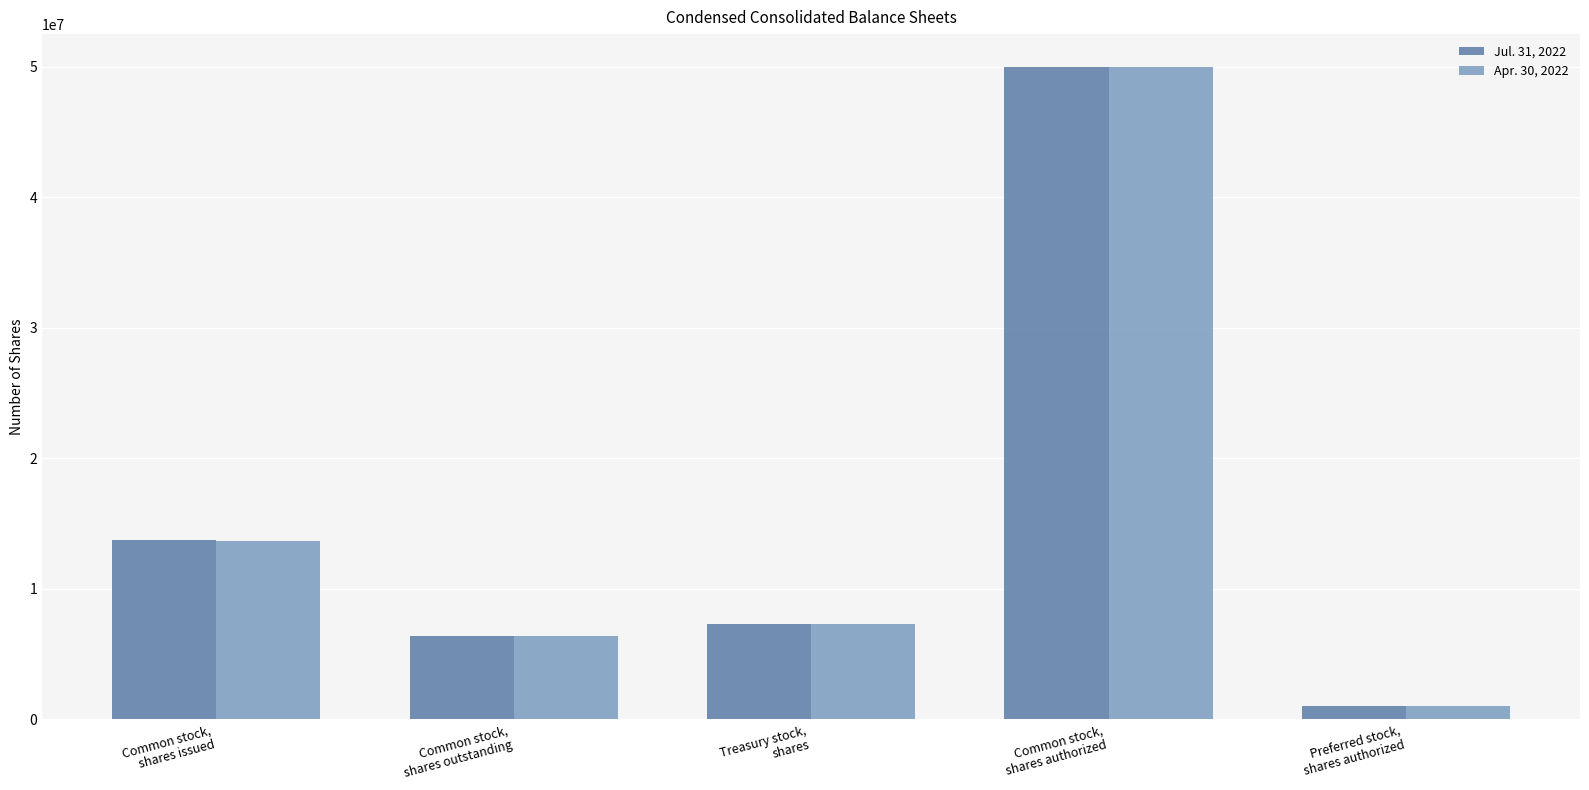

List the series in order of their overall mean, highest first.

Jul. 31, 2022, Apr. 30, 2022